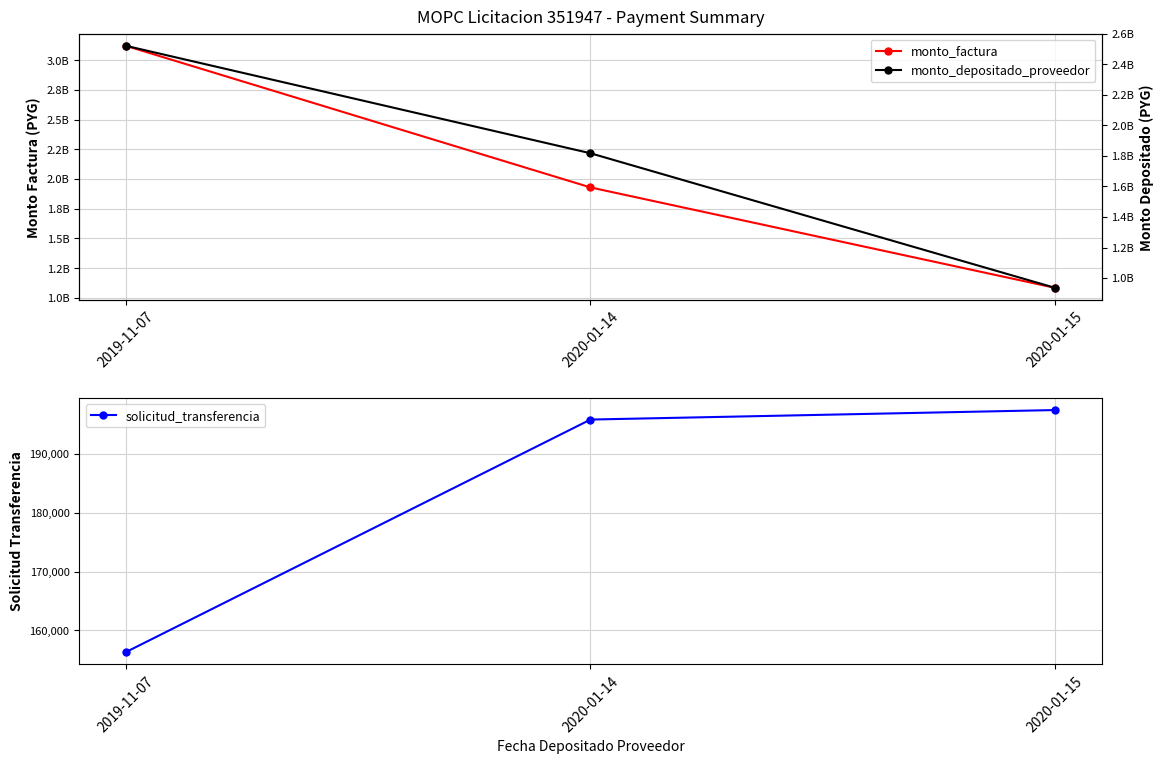

The value of monto_factura at 2019-11-07 is 1884894144. True or false?

False